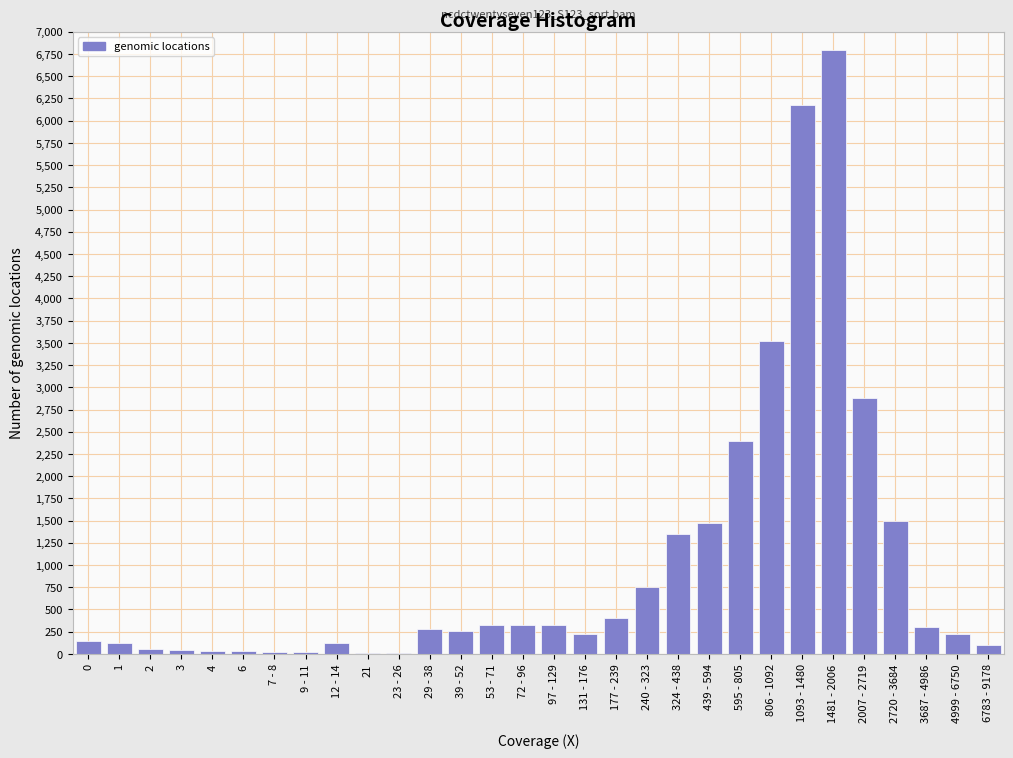

The chart shows a value of 220 at 131 - 176. True or false?

True